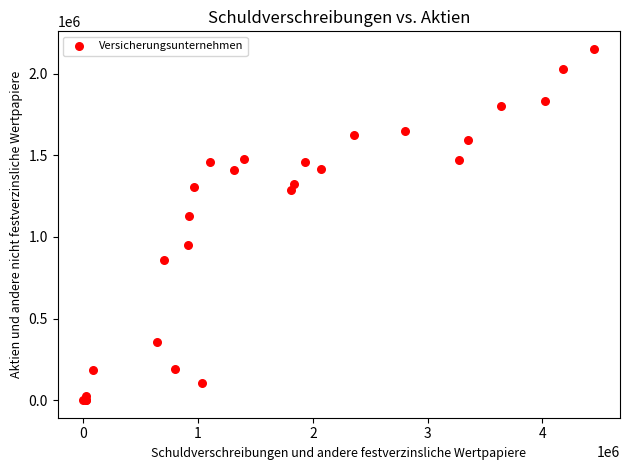

What Y value in the scatter plot is closest to 1075541?

1125480